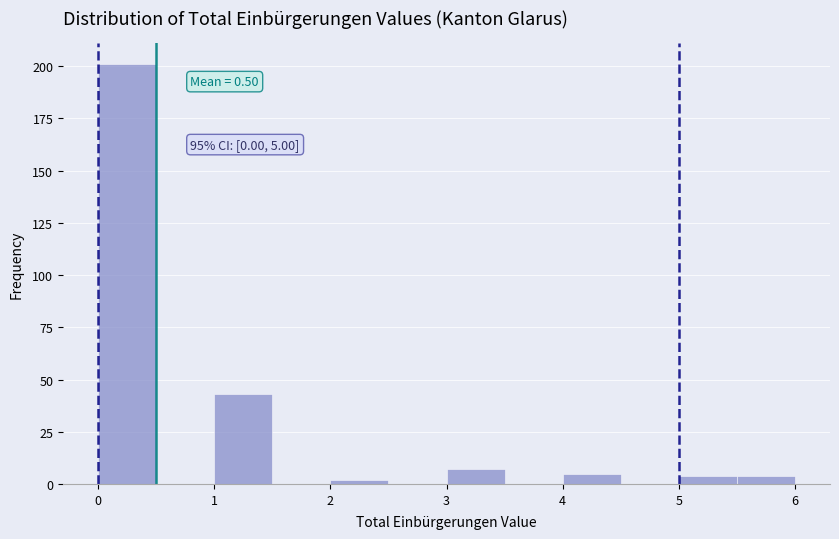

Over which range of the x-axis is the bar tallest?

0.0 to 0.5